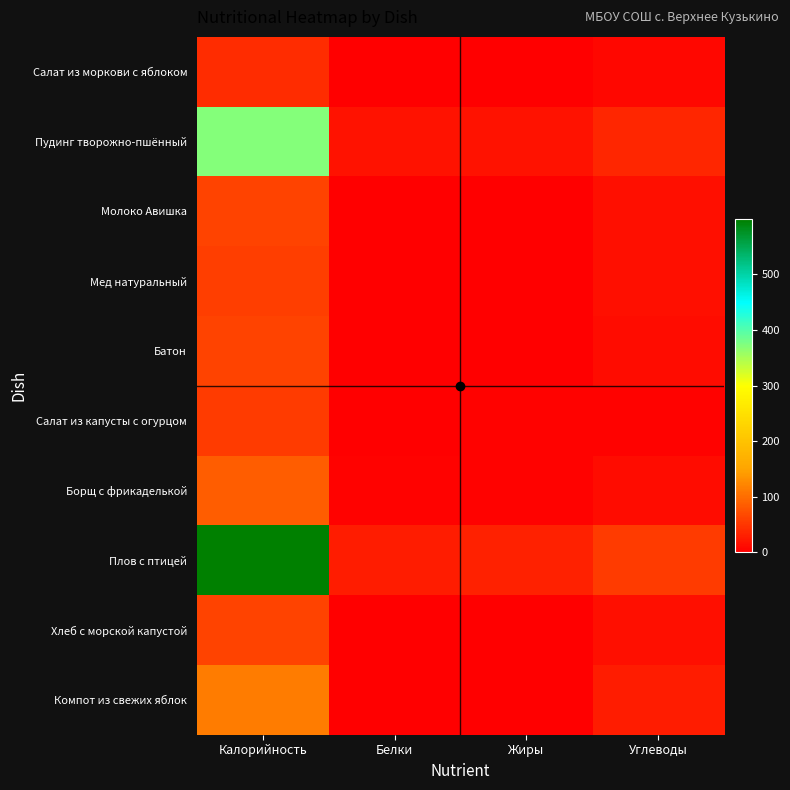

Reading right to left, transcribe all the data shown in this chart.

Салат из моркови с яблоком: Углеводы=8.5	Жиры=0.2	Белки=1.1	Калорийность=39.9
Пудинг творожно-пшённый: Углеводы=37.1	Жиры=16.9	Белки=17.6	Калорийность=370.8
Молоко Авишка: Углеводы=15.0	Жиры=0.1	Белки=0.2	Калорийность=61.3
Мед натуральный: Углеводы=14.3	Жиры=0.0	Белки=0.1	Калорийность=57.6
Батон: Углеводы=13.1	Жиры=0.2	Белки=2.0	Калорийность=62.5
Салат из капусты с огурцом: Углеводы=4.4	Жиры=3.5	Белки=1.6	Калорийность=55.6
Борщ с фрикаделькой: Углеводы=12.0	Жиры=3.1	Белки=2.4	Калорийность=85.8
Плов с птицей: Углеводы=55.1	Жиры=30.5	Белки=26.1	Калорийность=599.2
Хлеб с морской капустой: Углеводы=15.2	Жиры=0.0	Белки=0.7	Калорийность=61.3
Компот из свежих яблок: Углеводы=27.9	Жиры=0.0	Белки=0.2	Калорийность=113.6